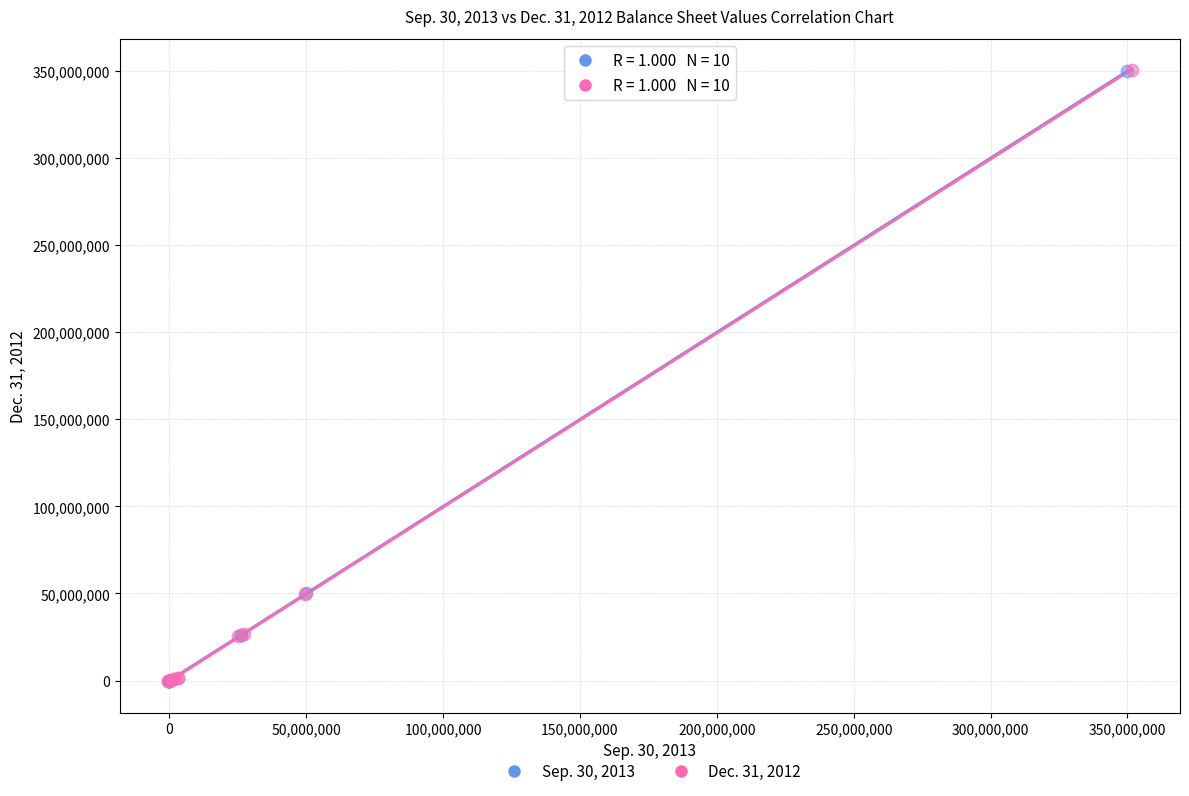

Which series has the largest Y range (max minus min)?

Dec. 31, 2012